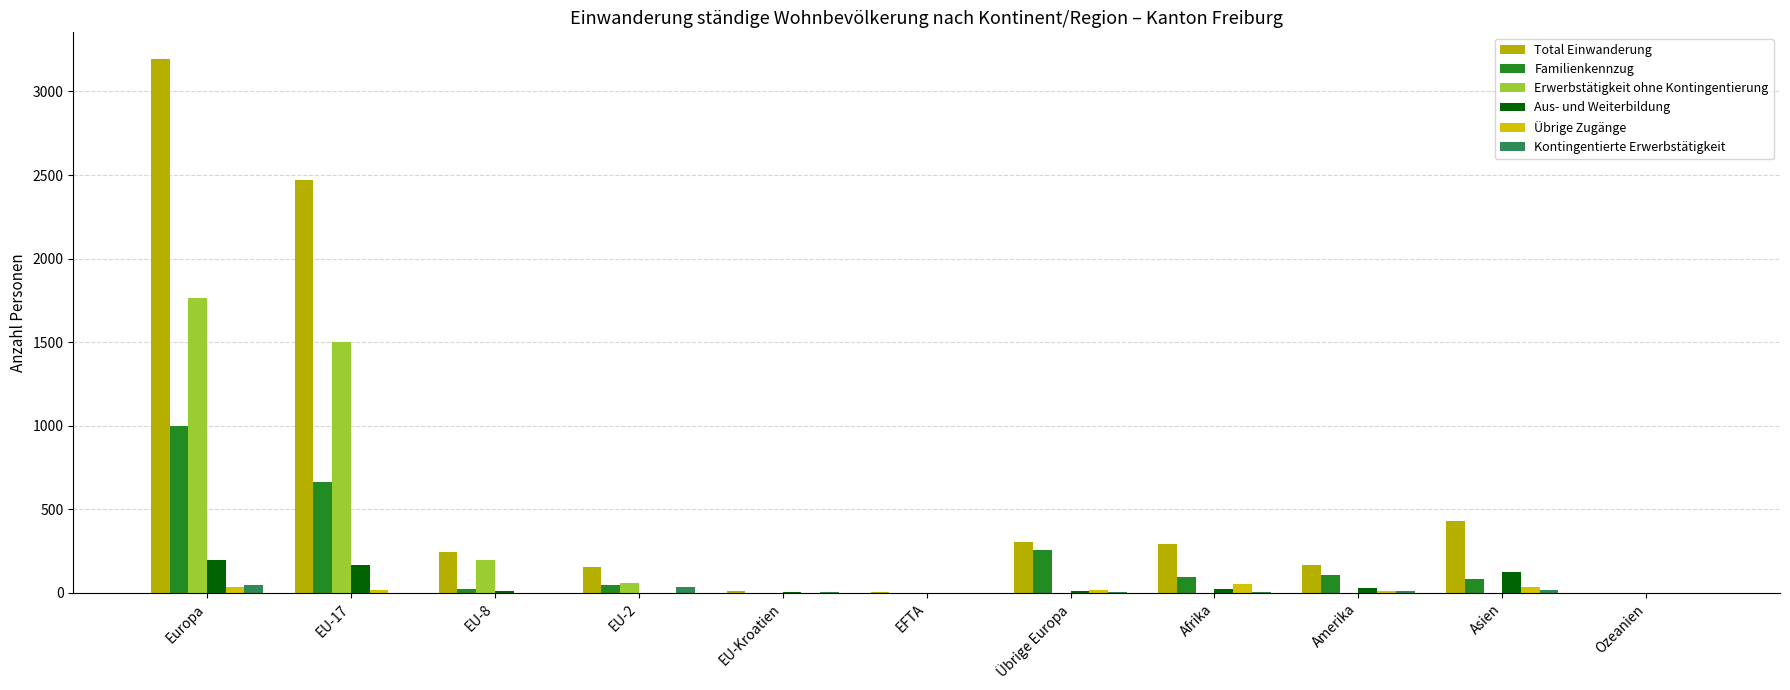

What are all the series names shown in the legend?

Total Einwanderung, Familienkennzug, Erwerbstätigkeit ohne Kontingentierung, Aus- und Weiterbildung, Übrige Zugänge, Kontingentierte Erwerbstätigkeit